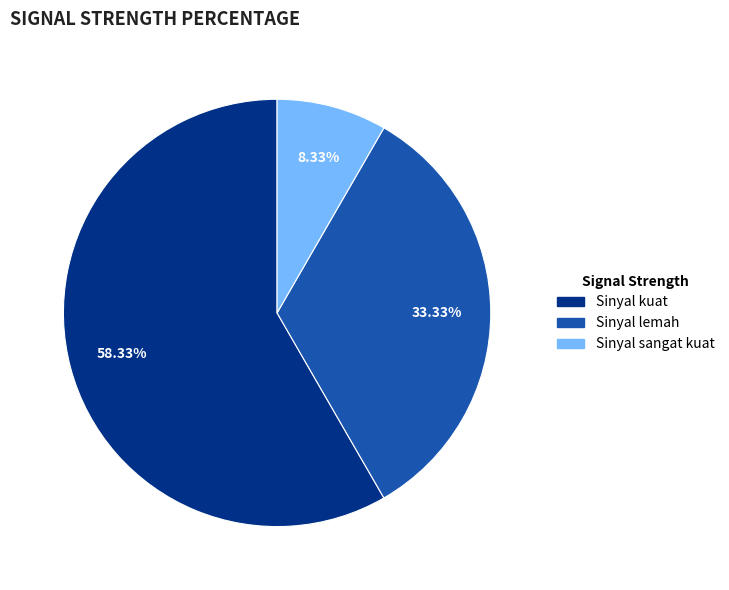

Is there any slice that represents more than half of the pie?

Yes